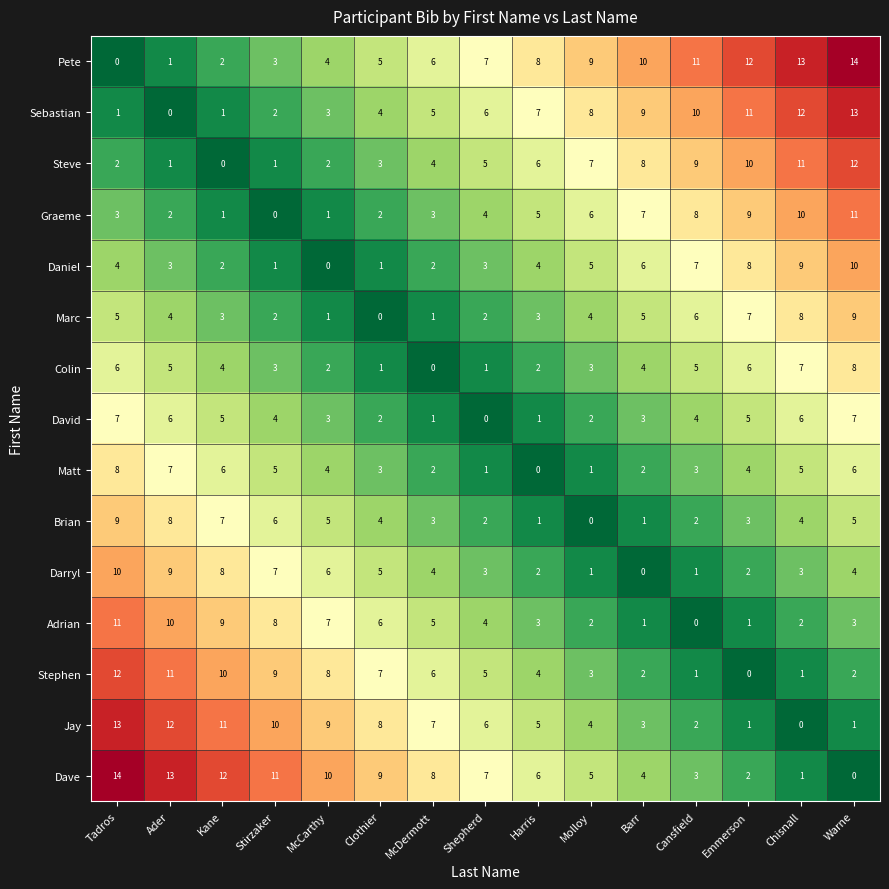

At how many categories does at least one series exceed 5?

15